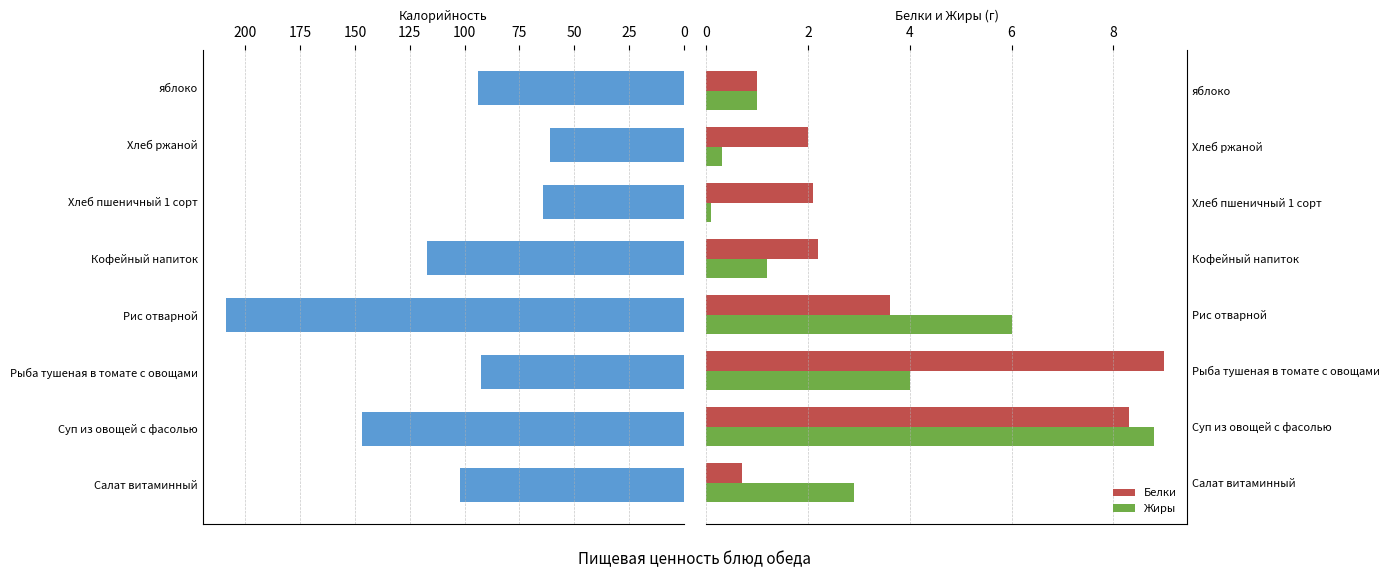

The Белки series shows 2.1 at Хлеб пшеничный 1 сорт. True or false?

True